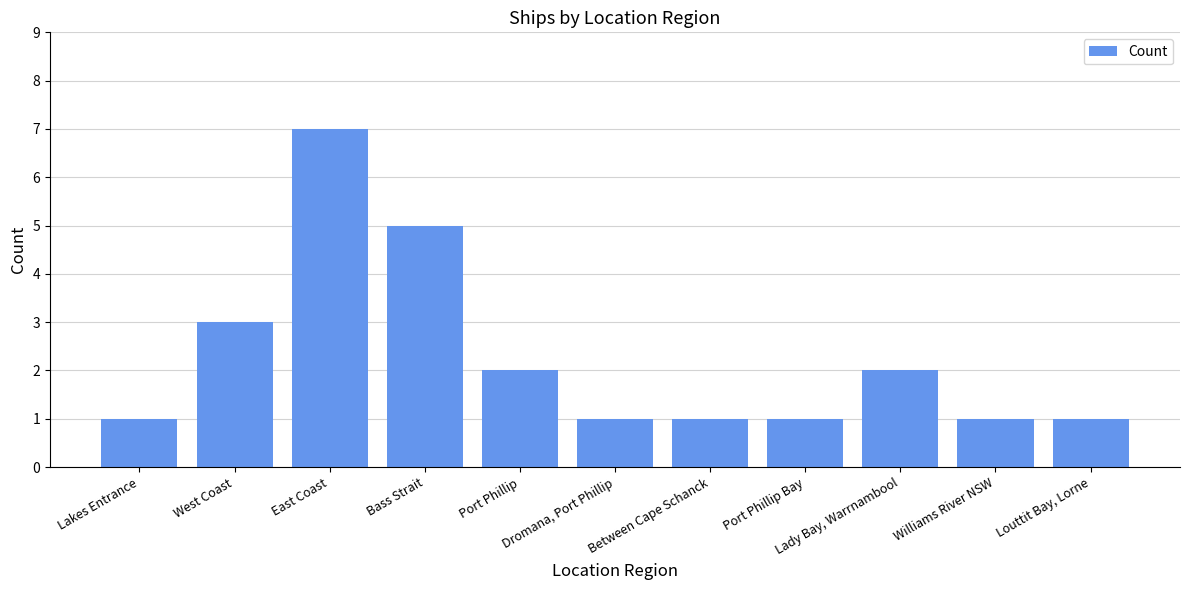

What is the change in value from Port Phillip to Louttit Bay, Lorne?

-1